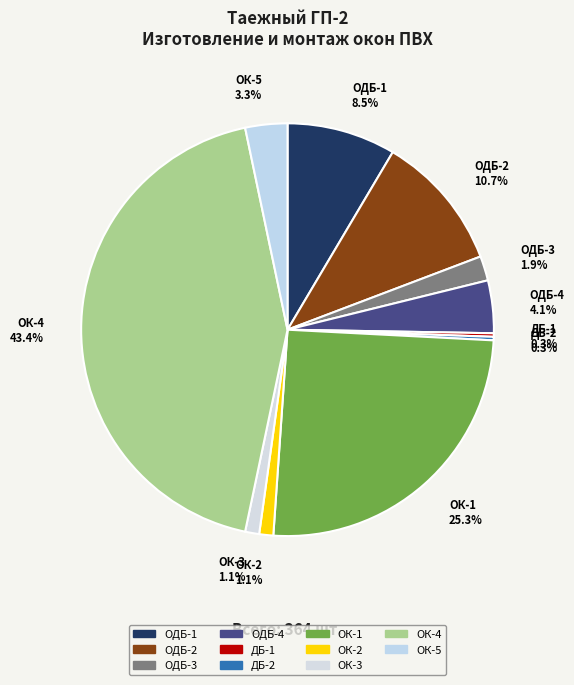

What is the total percentage of ОДБ-4 4.1% and ОК-3 1.1%?

5.2%